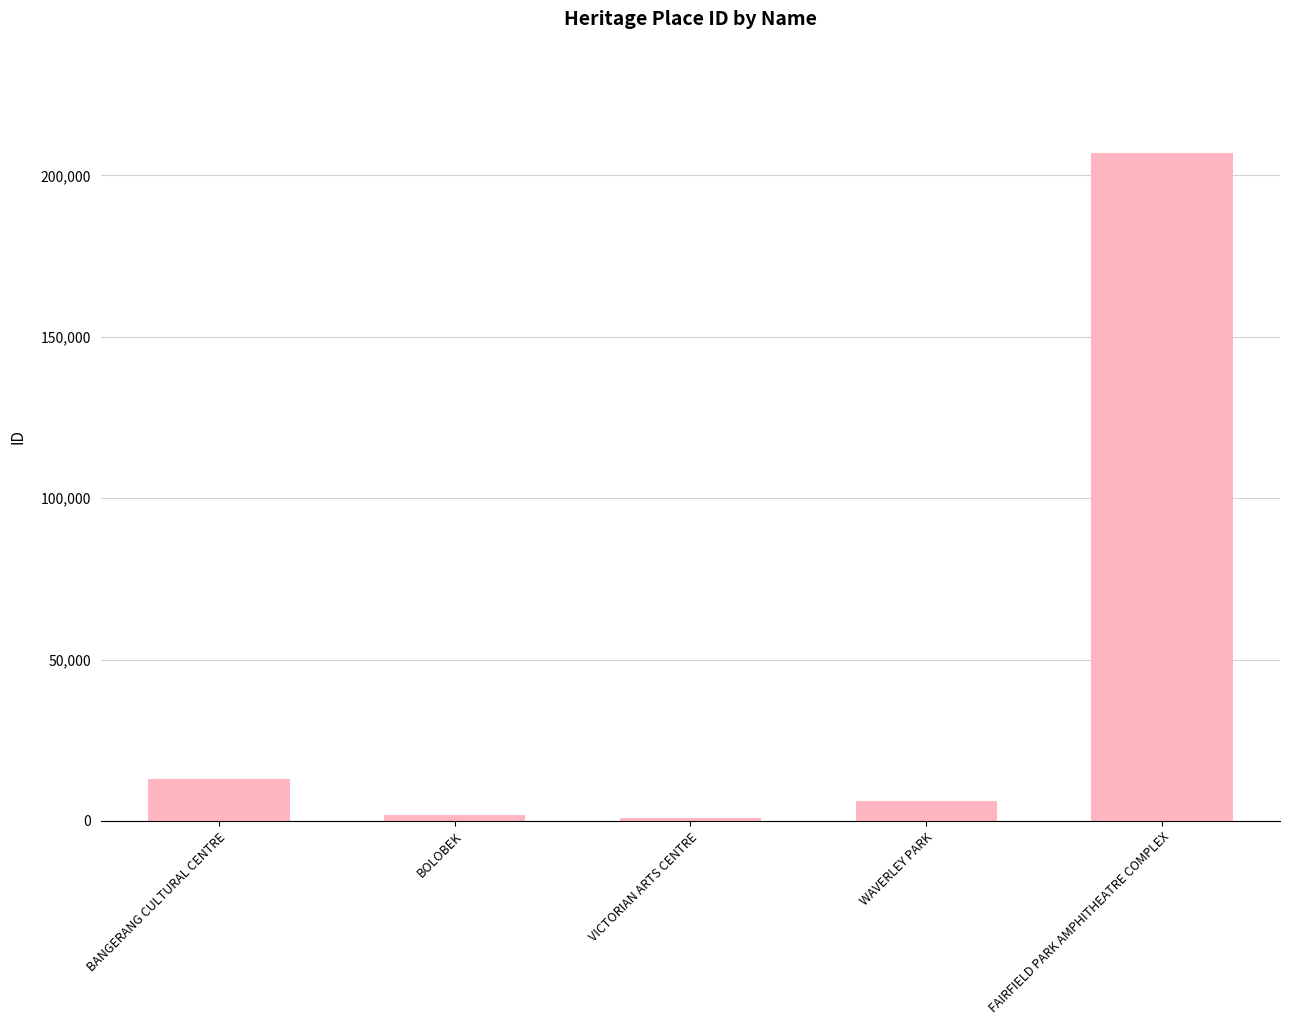

What is the change in value from VICTORIAN ARTS CENTRE to WAVERLEY PARK?

+4992